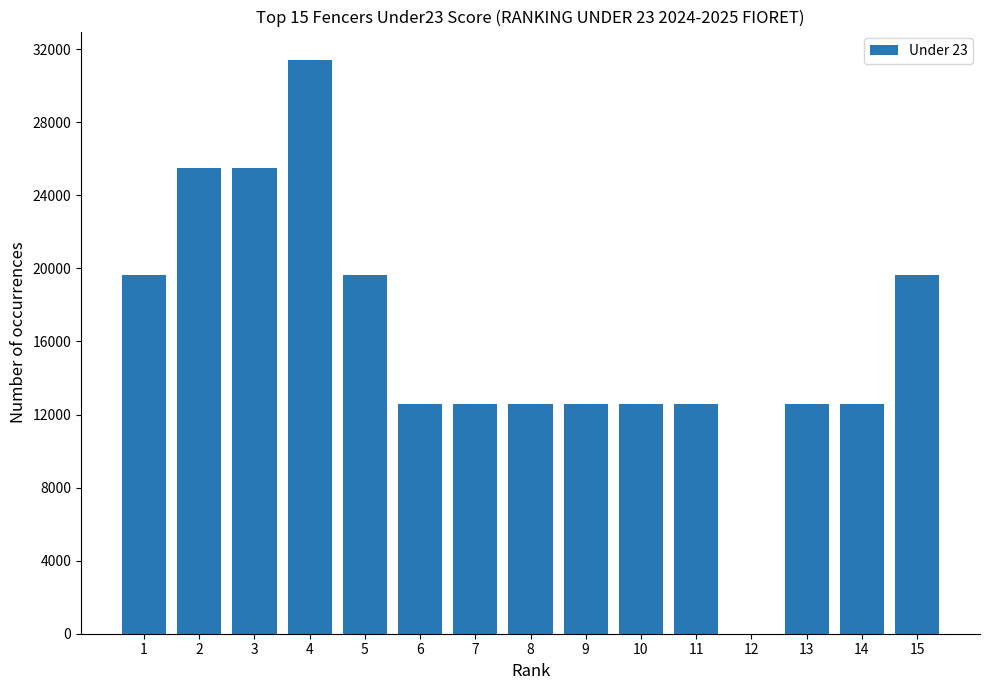

What is the sum of the values at 14 and 12?

12560.0